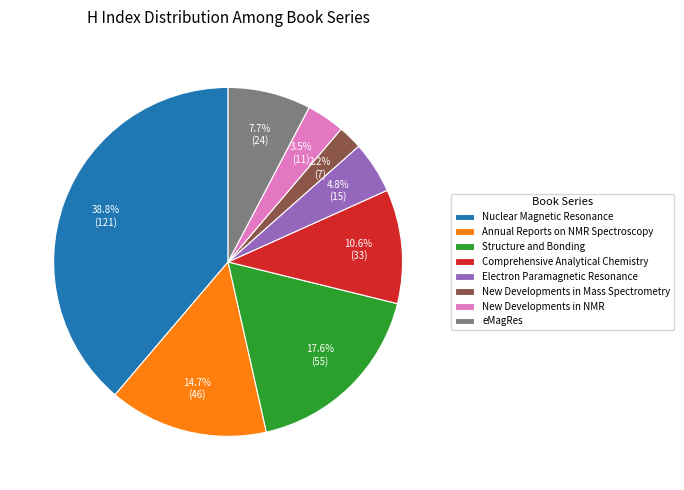

Rank the categories by value from lowest to highest.

New Developments in Mass Spectrometry, New Developments in NMR, Electron Paramagnetic Resonance, eMagRes, Comprehensive Analytical Chemistry, Annual Reports on NMR Spectroscopy, Structure and Bonding, Nuclear Magnetic Resonance